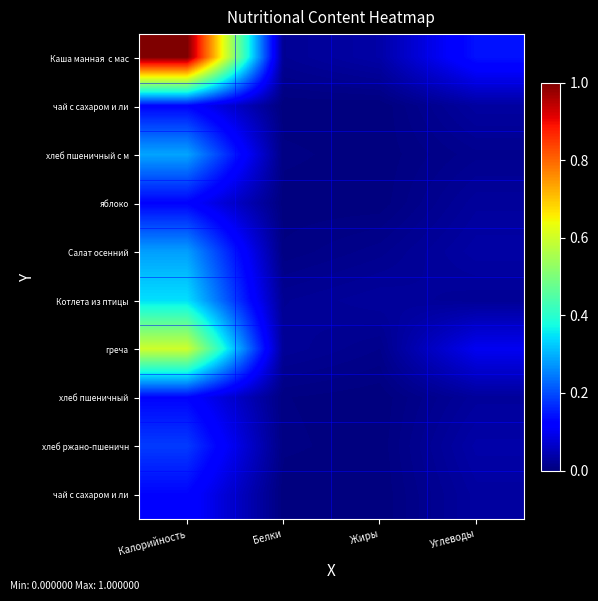

At how many categories does at least one series exceed 0?

4